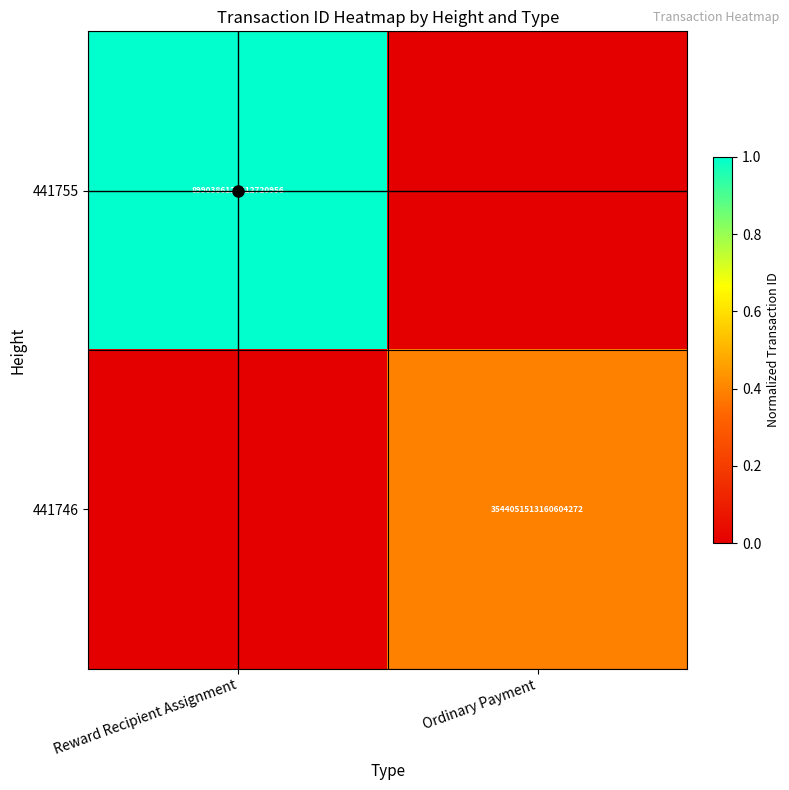

What is the sum of the 441746 values at Ordinary Payment and Reward Recipient Assignment?

0.4